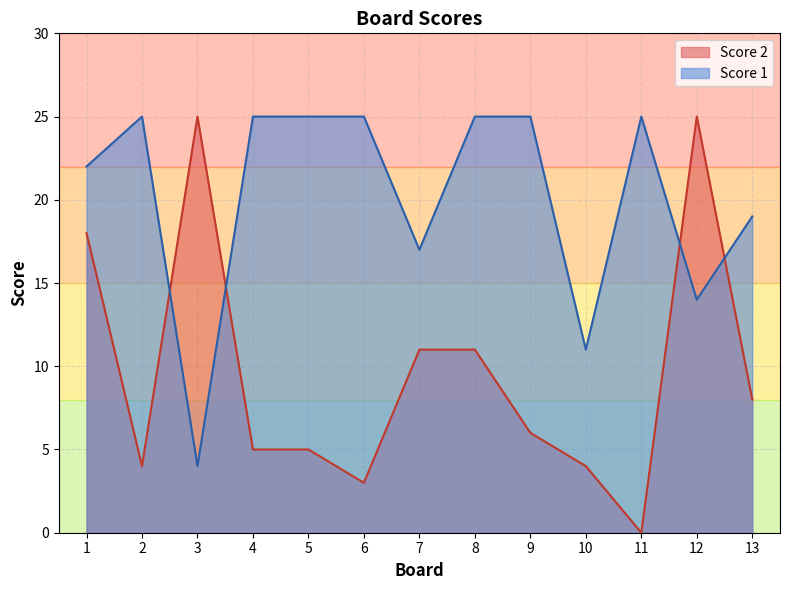

List the series in order of their peak value, lowest first.

Score 1, Score 2